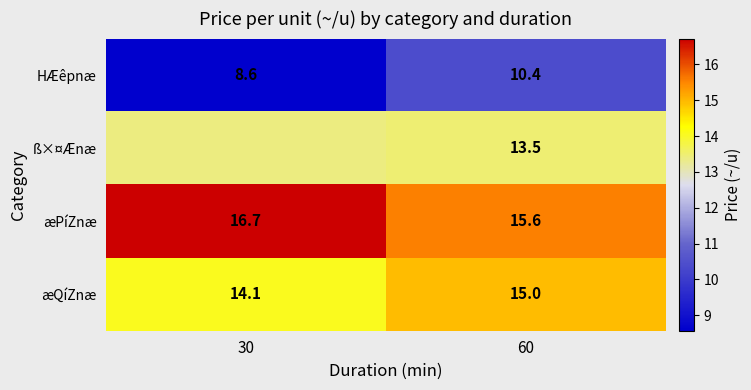

What is the lowest value of the æQíZnæ series?

14.1